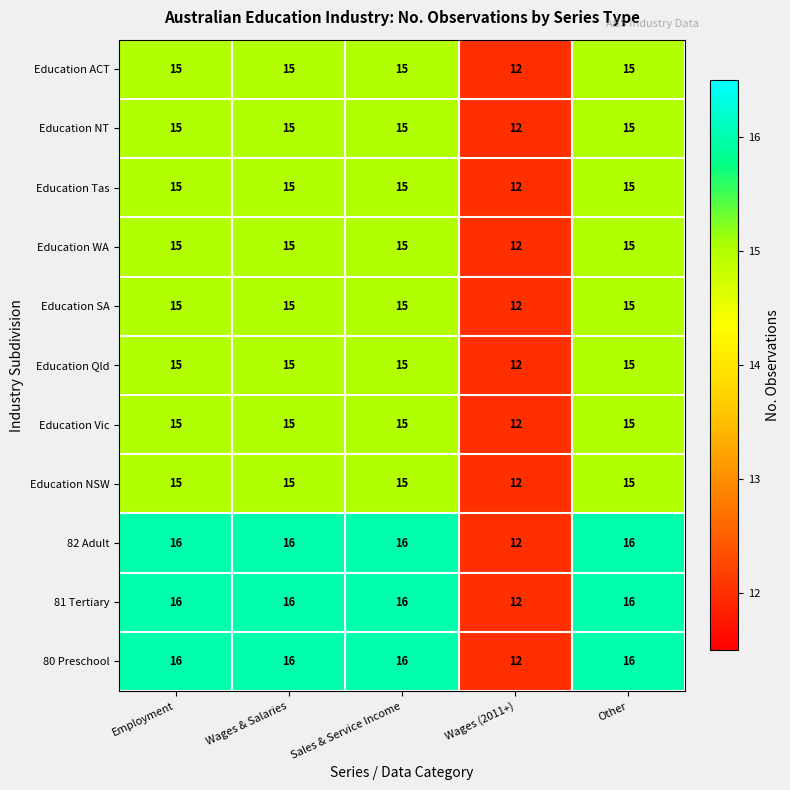

What is the minimum value shown in the chart?

12